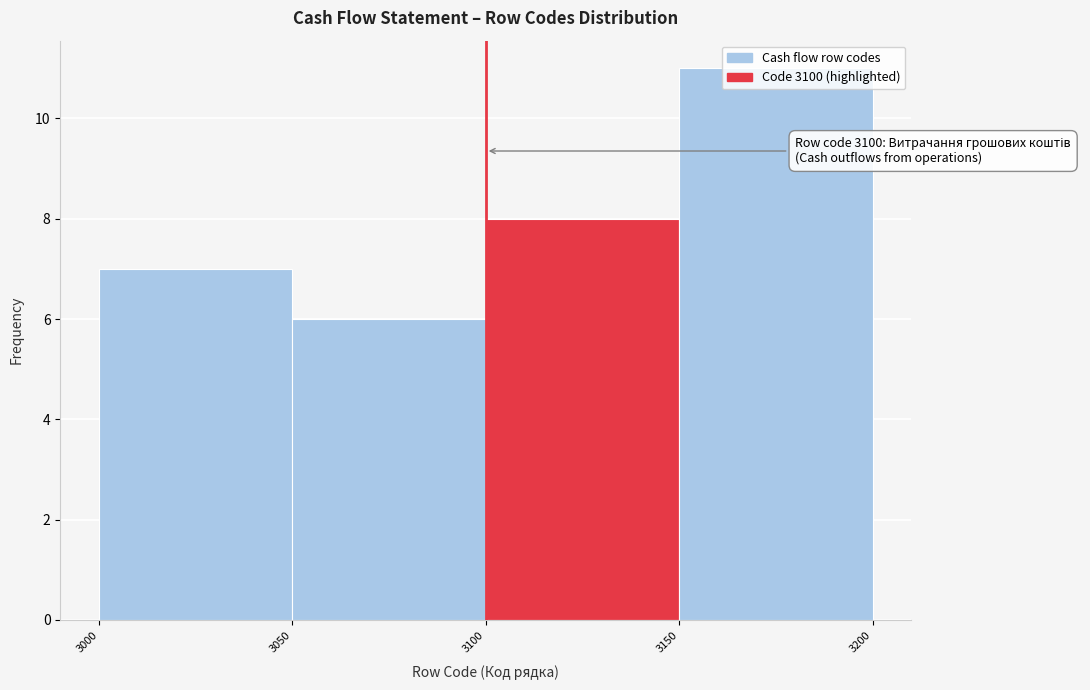

Which range on the x-axis has the tallest bar?

3150 to 3200